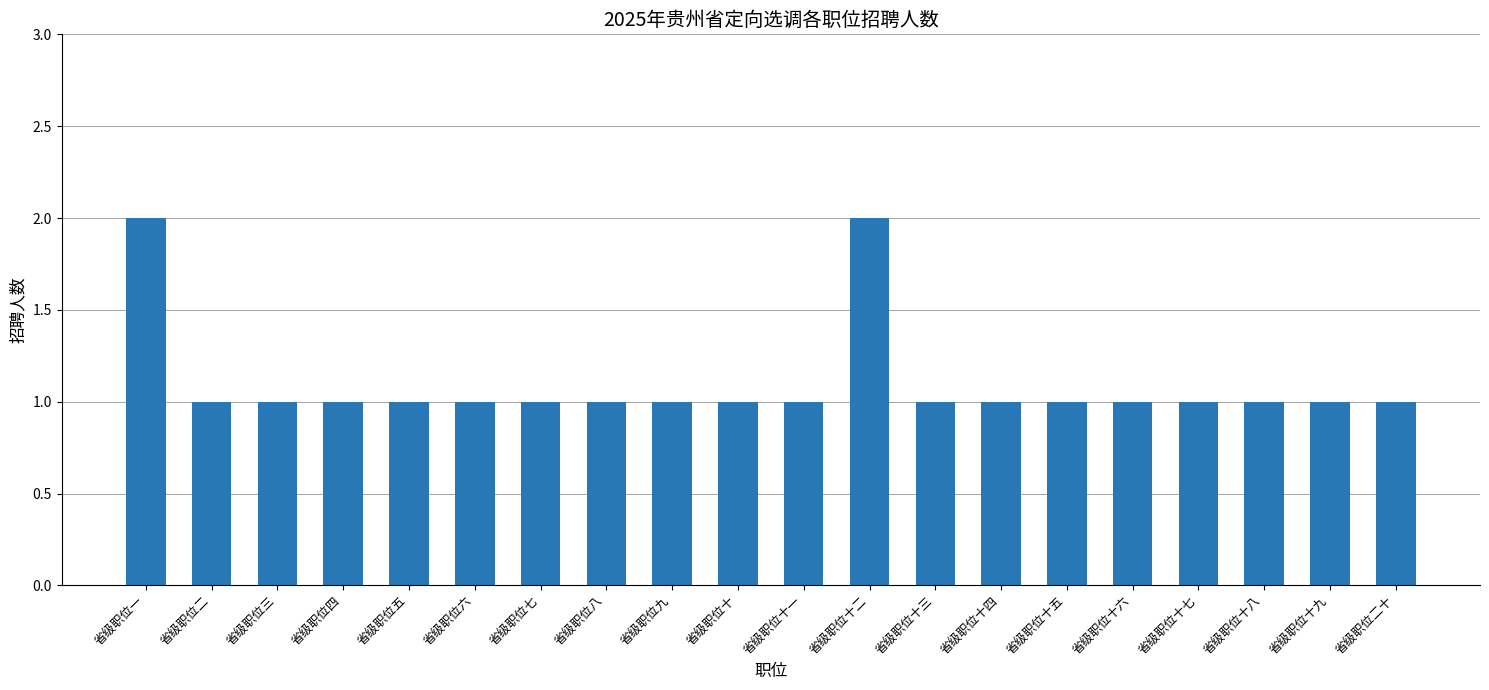

What is the value of the 19th bar from the left?

1